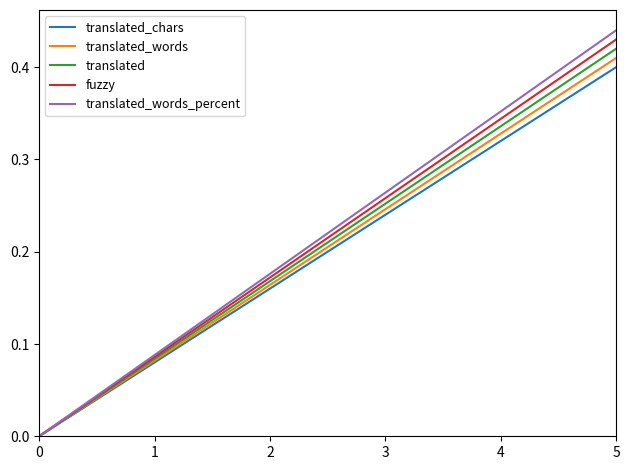

How many categories are shown in the chart?

20